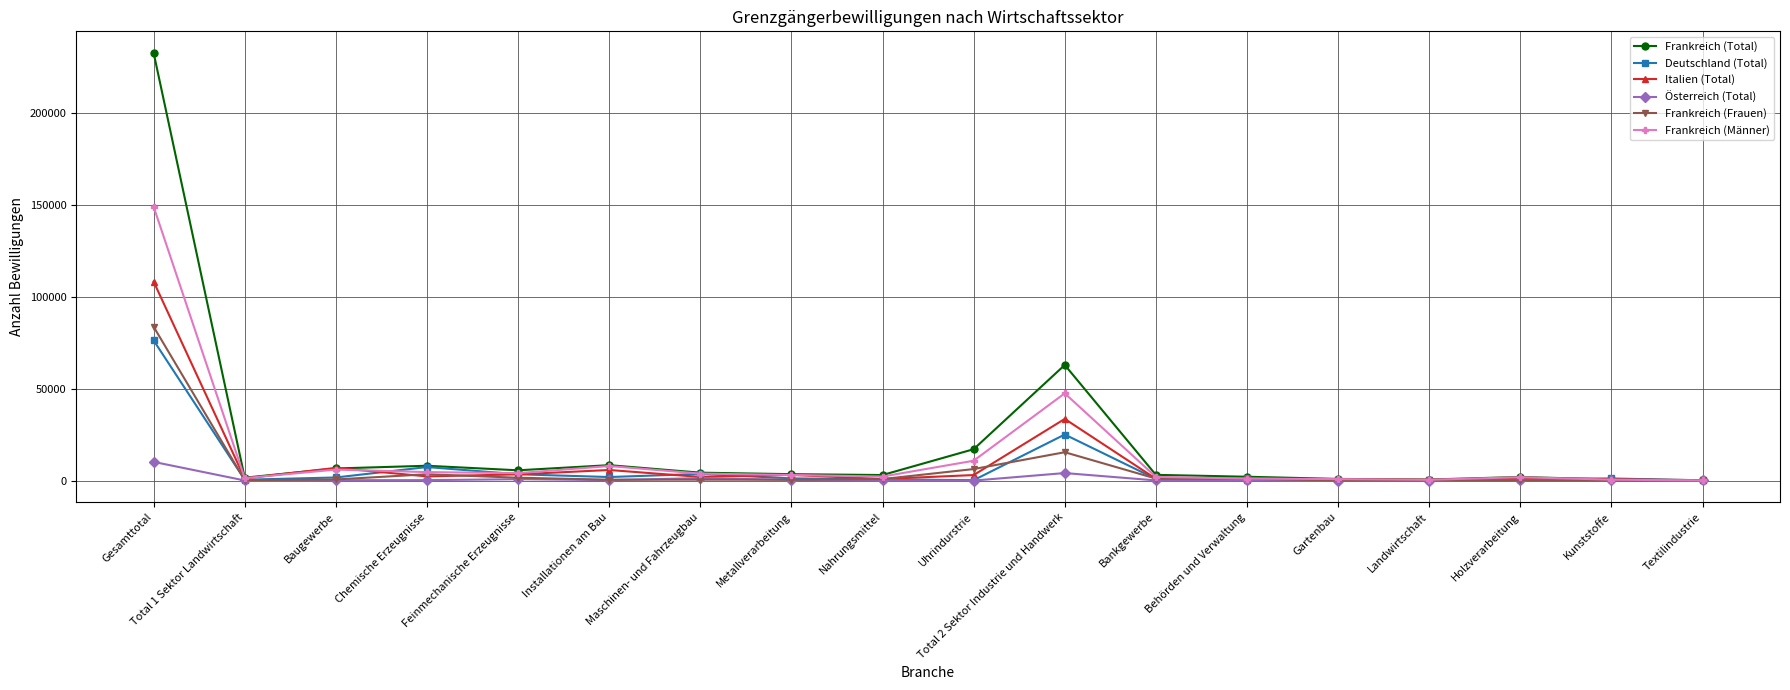

True or false: Frankreich (Frauen) has more than 1 points higher than both neighbors.

True